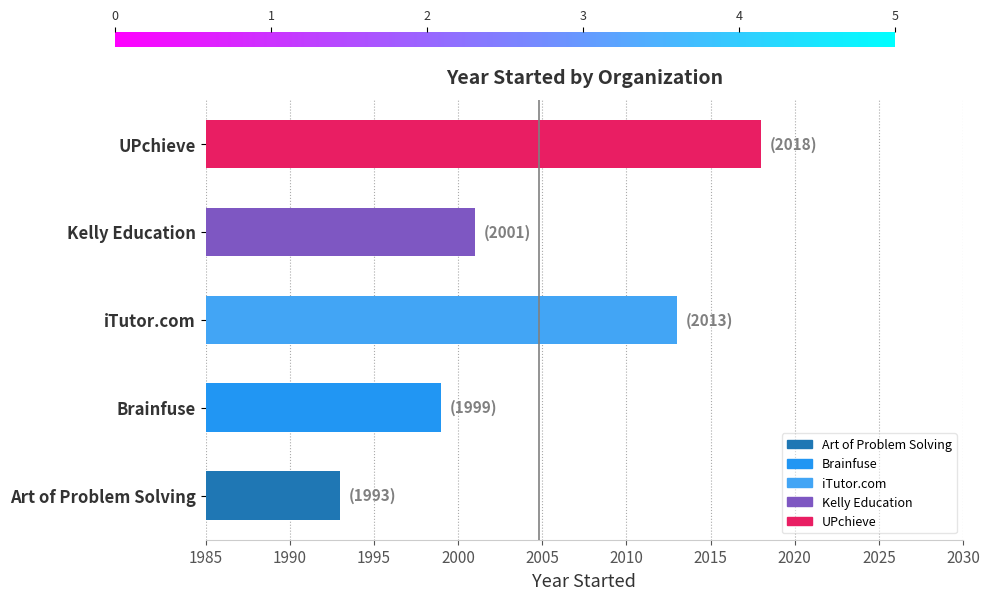

Reading top to bottom, what are all the values shown in this chart?

UPchieve=2018	Kelly Education=2001	iTutor.com=2013	Brainfuse=1999	Art of Problem Solving=1993